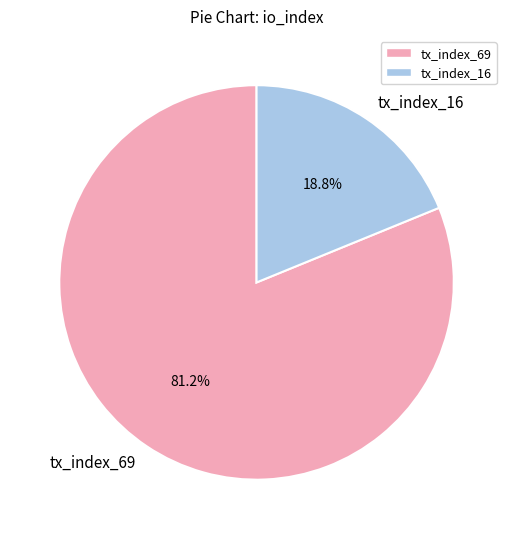

Which has a higher value, tx_index_16 or tx_index_69?

tx_index_69